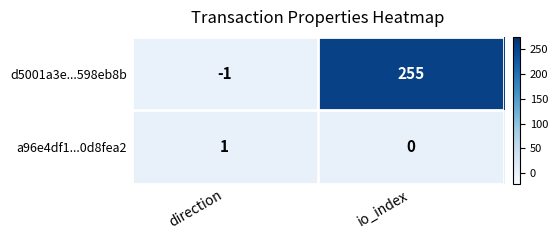

What is the sum of all d5001a3e...598eb8b values?

254